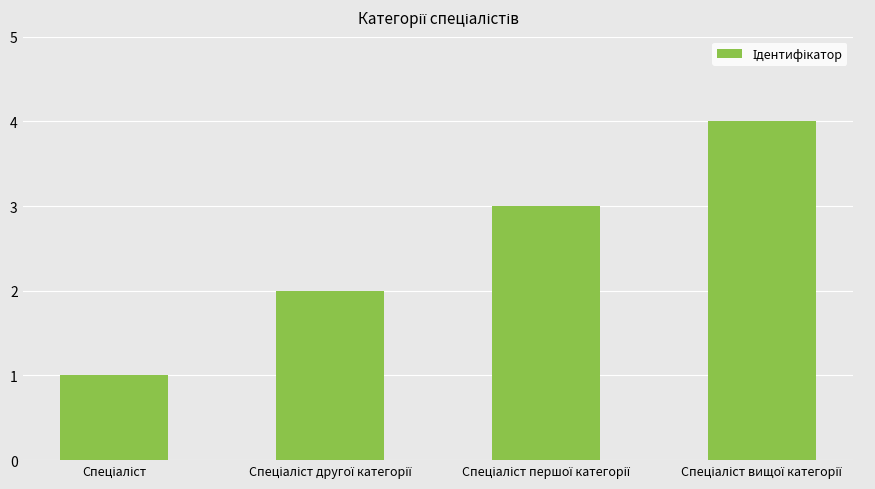

How many values are below 3?

2